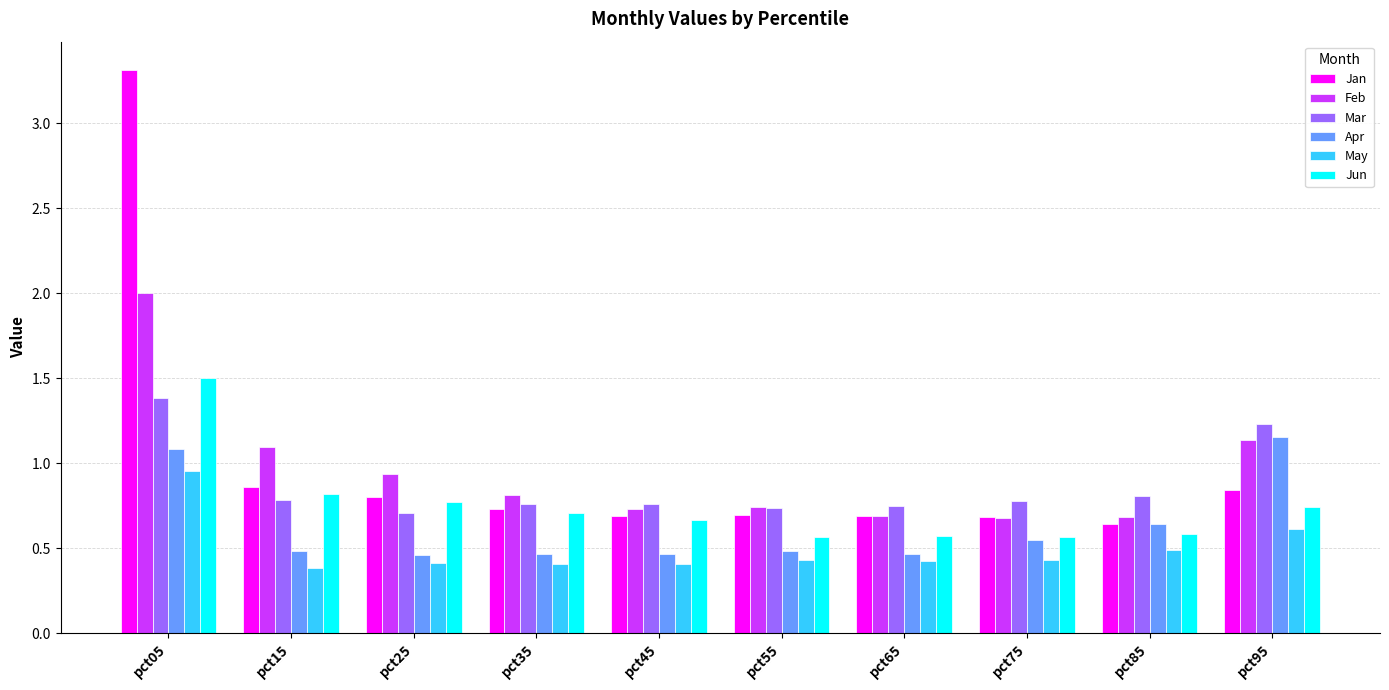

Which series has the largest range (max minus min)?

Jan